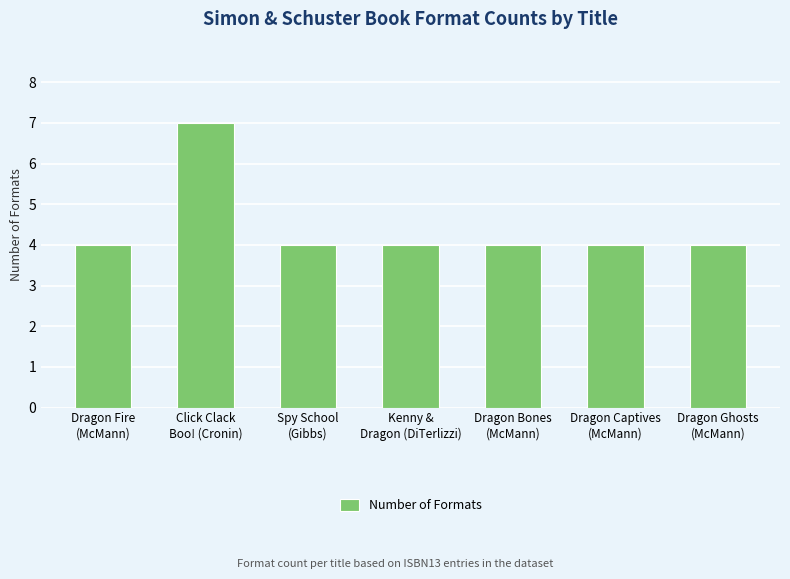

What is the average value?

4